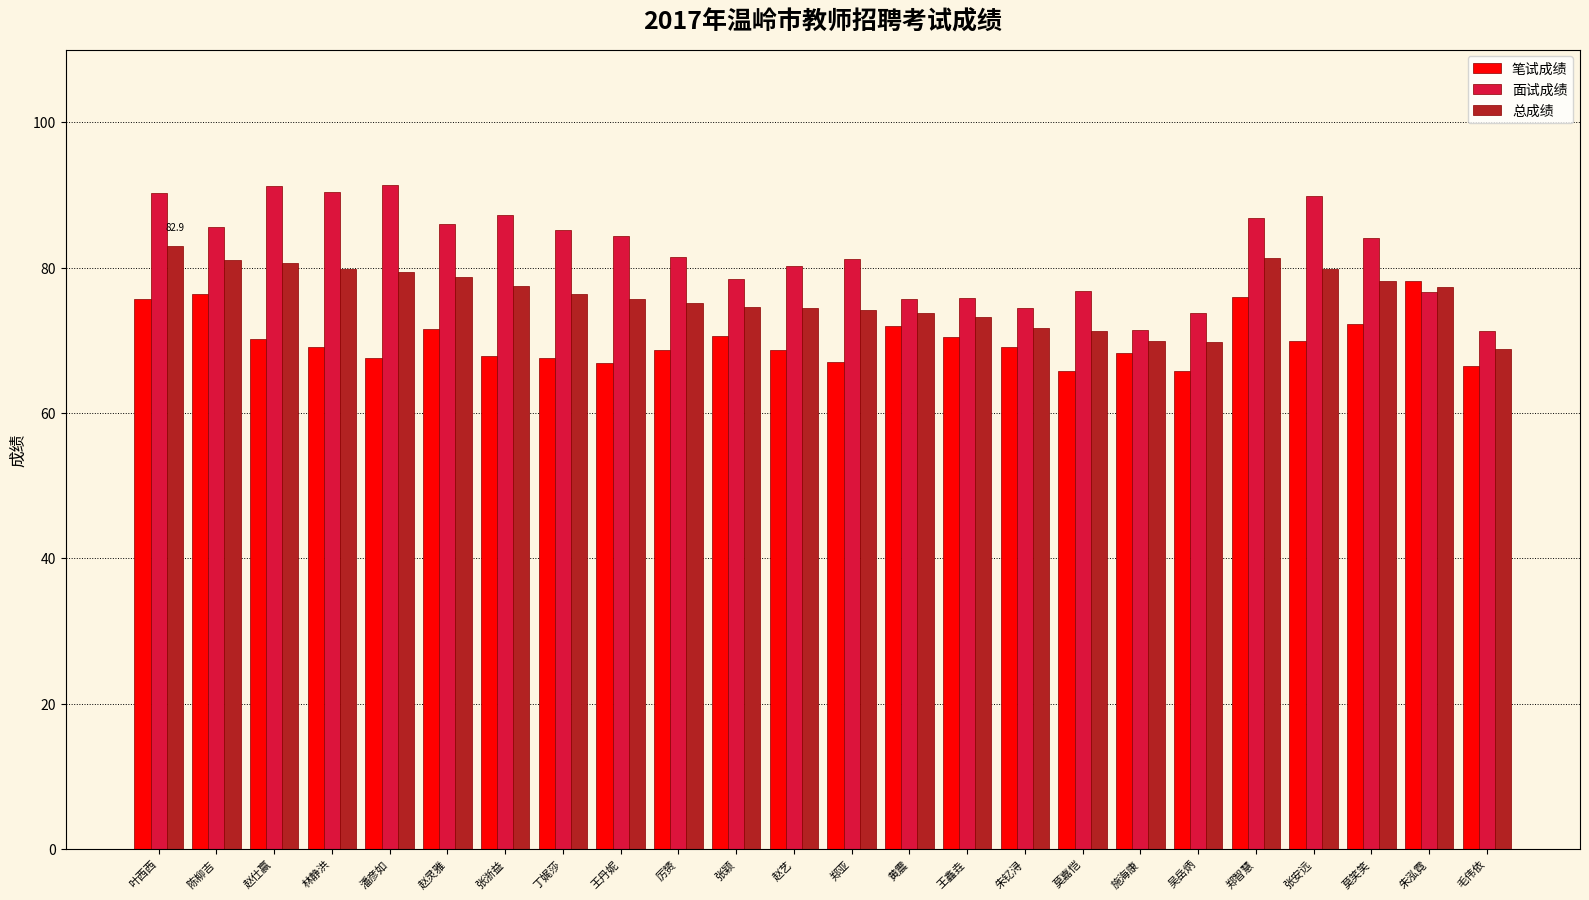

What is the spread (max minus min) of values at 王丹妮?

17.5